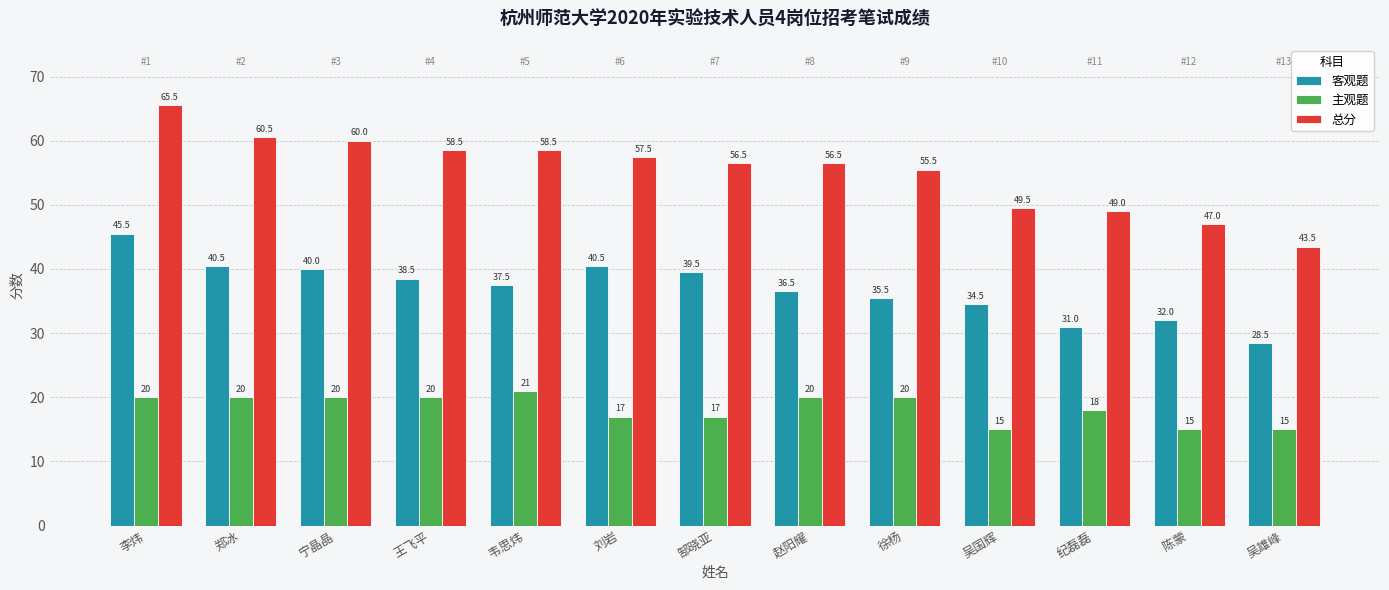

What is the difference between the highest and lowest values at 赵阳耀?

36.5